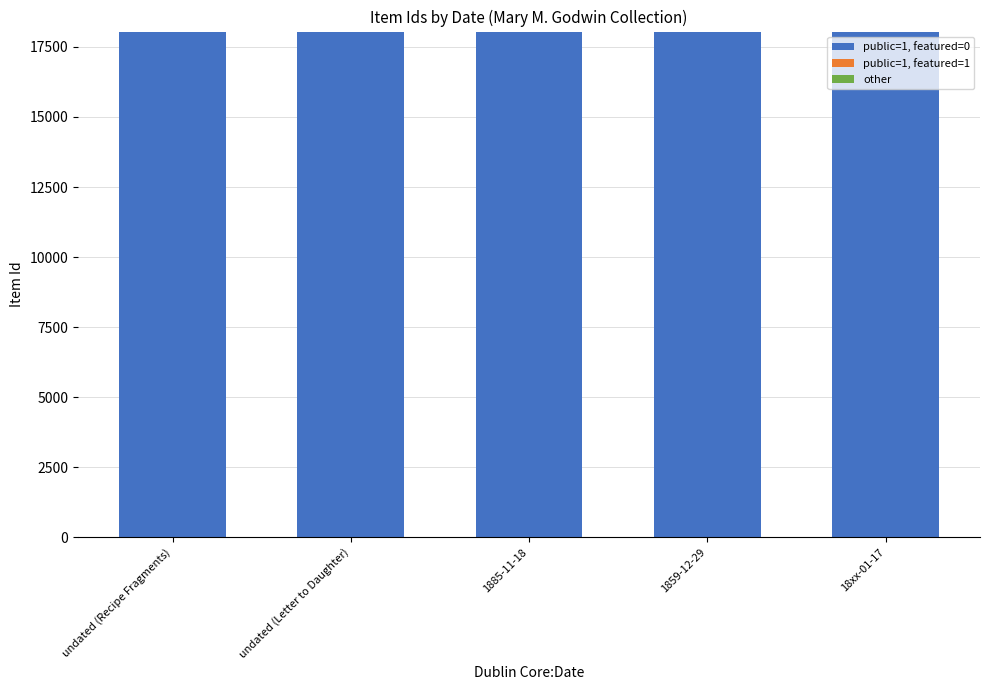

What value does the data have at undated (Recipe Fragments)?

18047